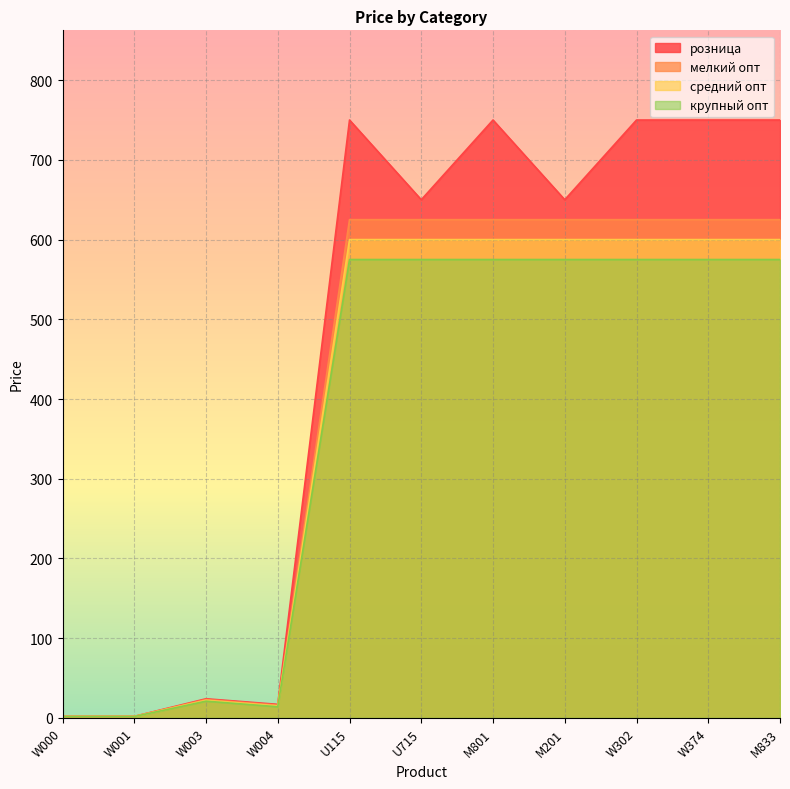

How many lines are shown in the chart?

4